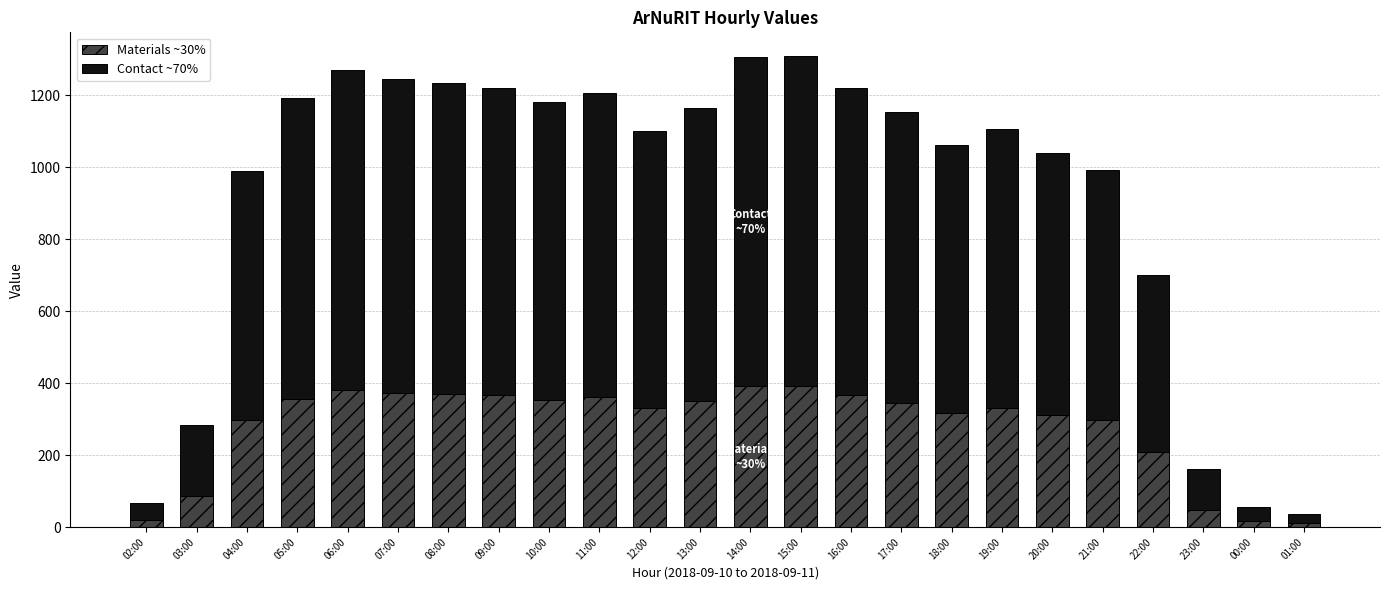

The value of Materials ~30% at 10:00 is 93. True or false?

False